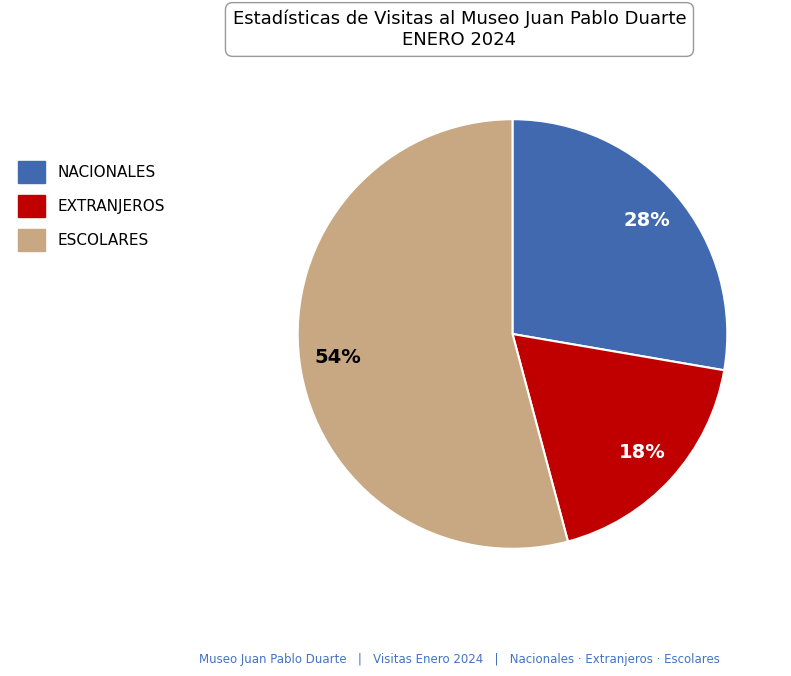

Which category accounts for the majority?

ESCOLARES